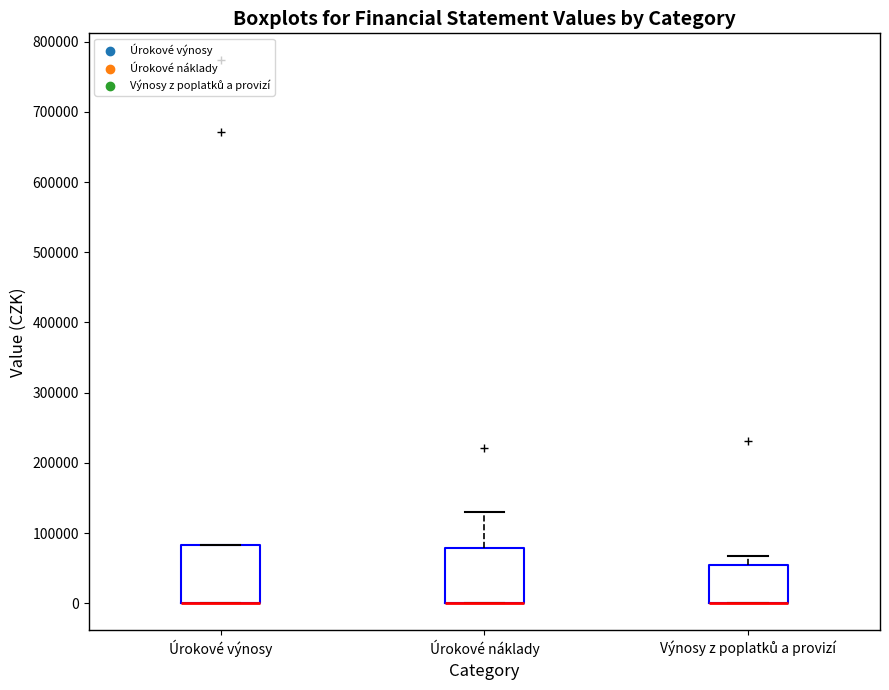

Where is the upper edge of the box for Úrokové náklady on the y-axis? The values are not printed on the chart, so give them approximately, as read against the axis.

80000